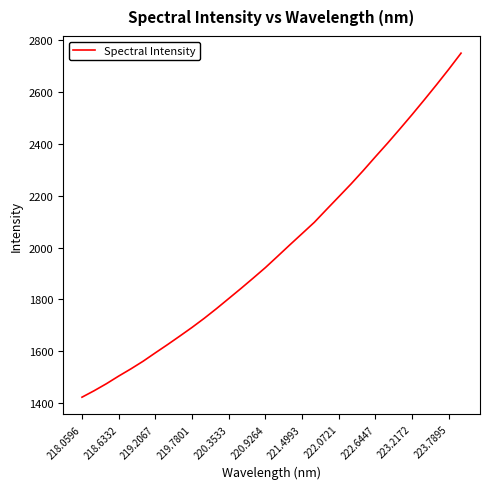

True or false: there are more than 1 points higher than both neighbors.

False